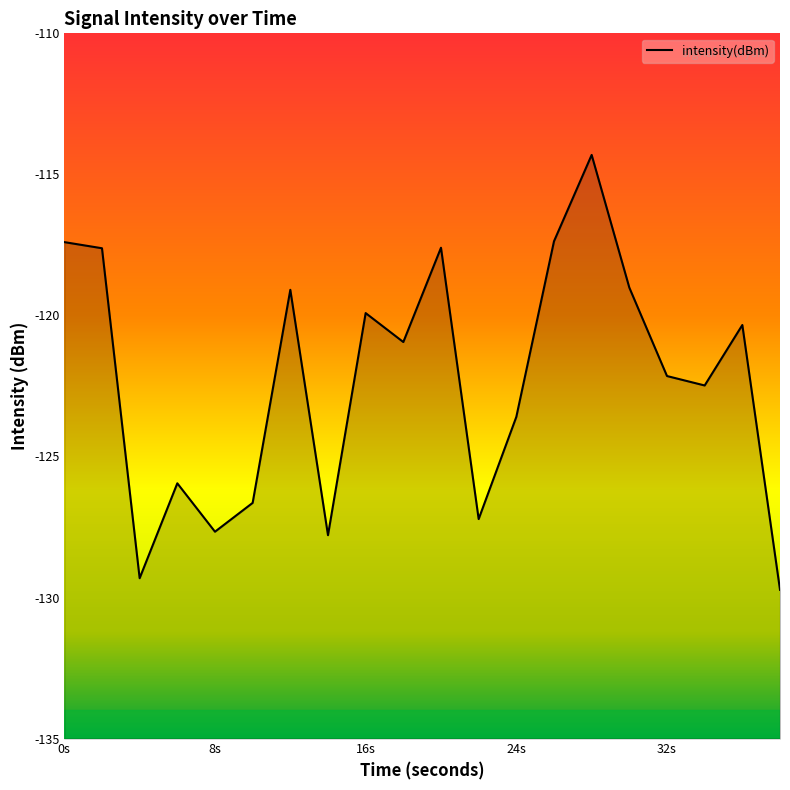

What is the greatest value displayed?

-114.3